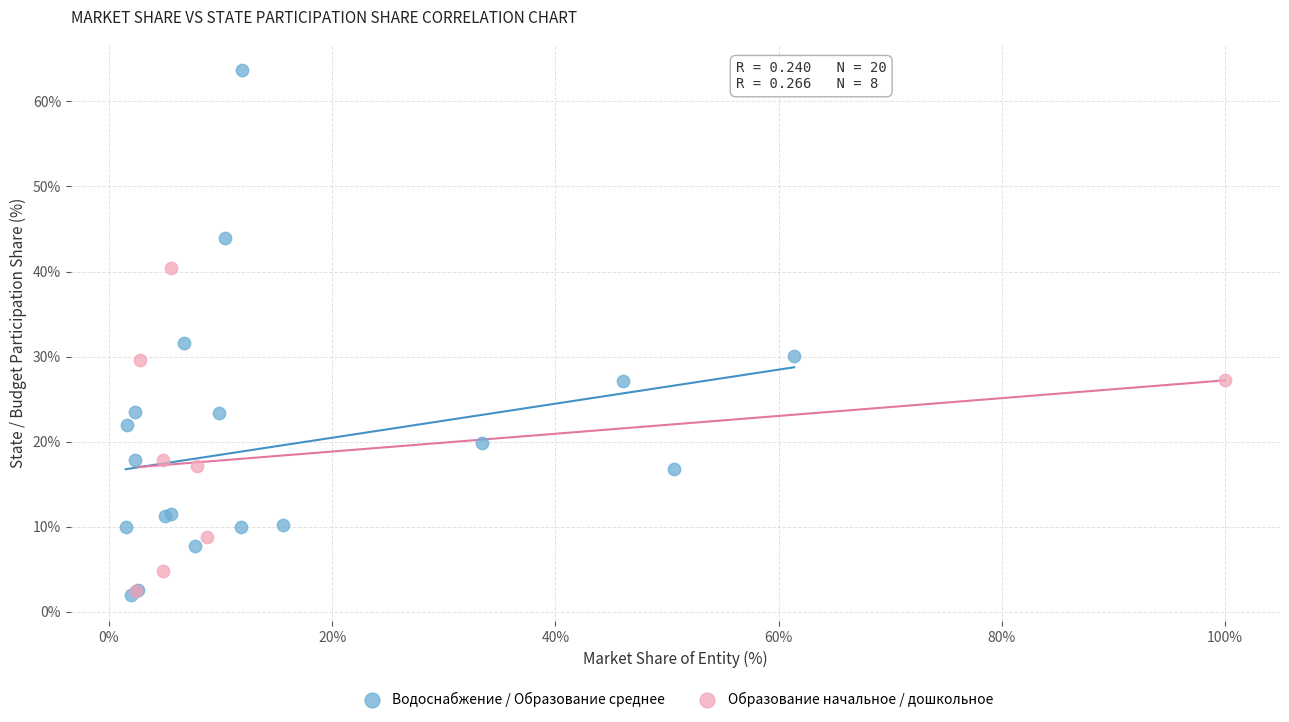

What are all the series names shown in the legend?

Водоснабжение / Образование среднее, Образование начальное / дошкольное